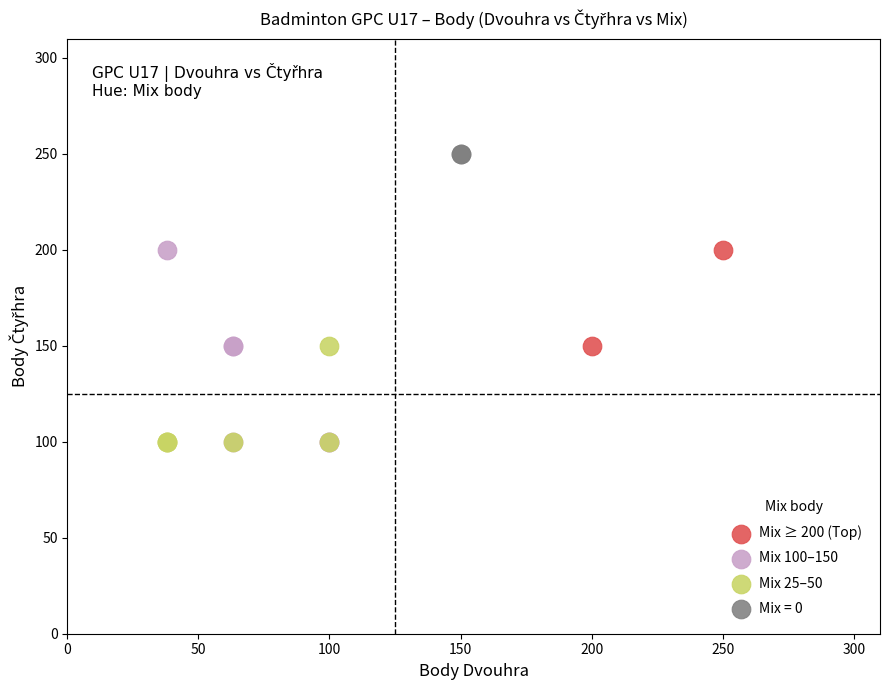

What are all the series names shown in the legend?

Mix ≥ 200 (Top), Mix 100–150, Mix 25–50, Mix = 0